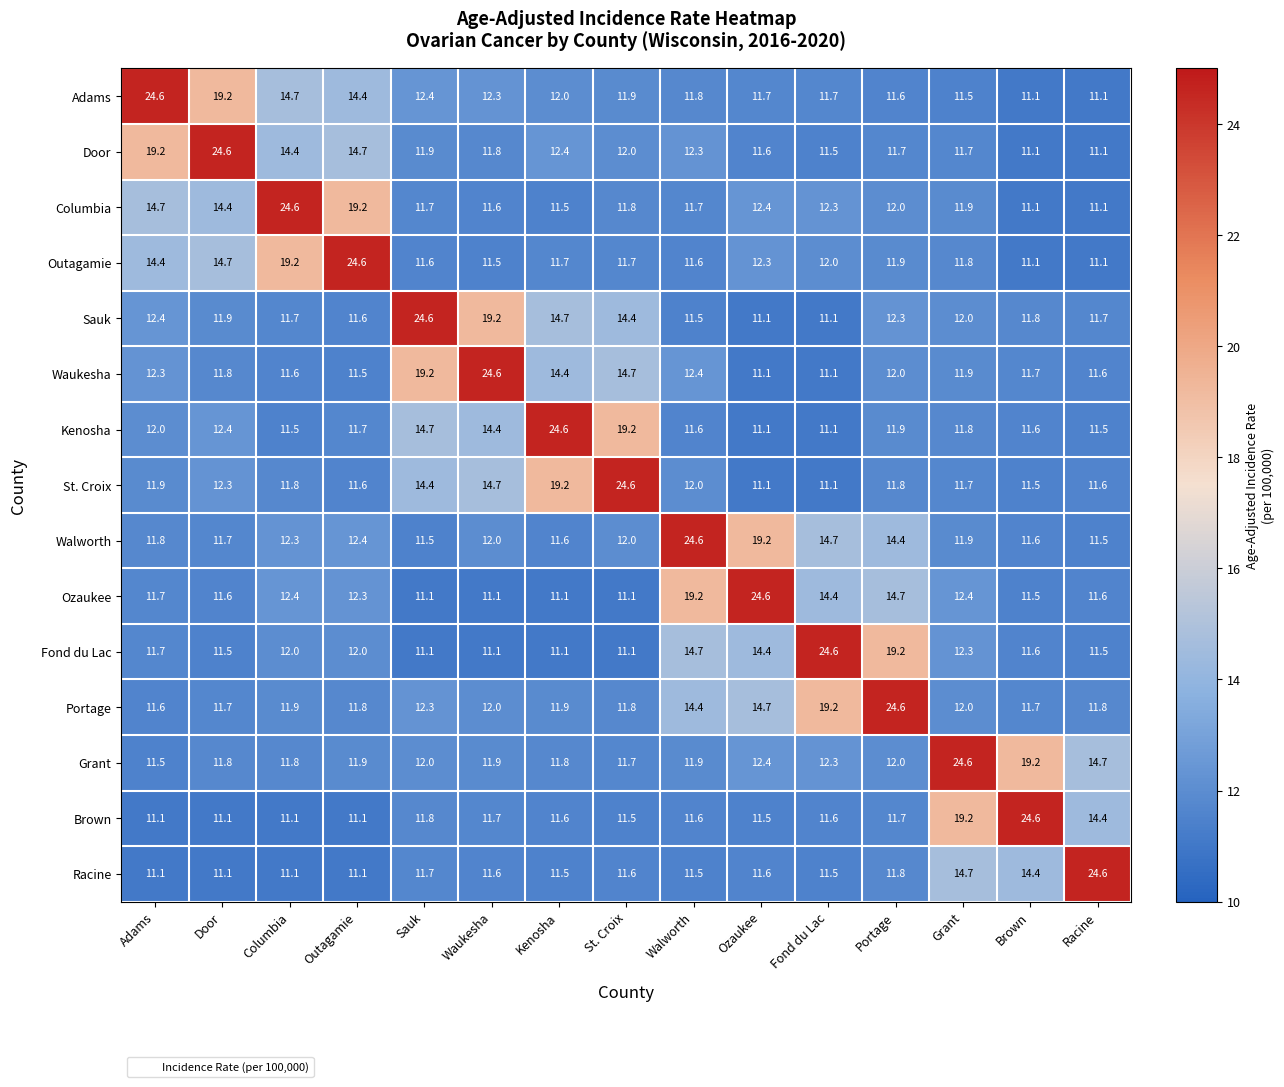

Which series has the largest total across all categories?

Portage